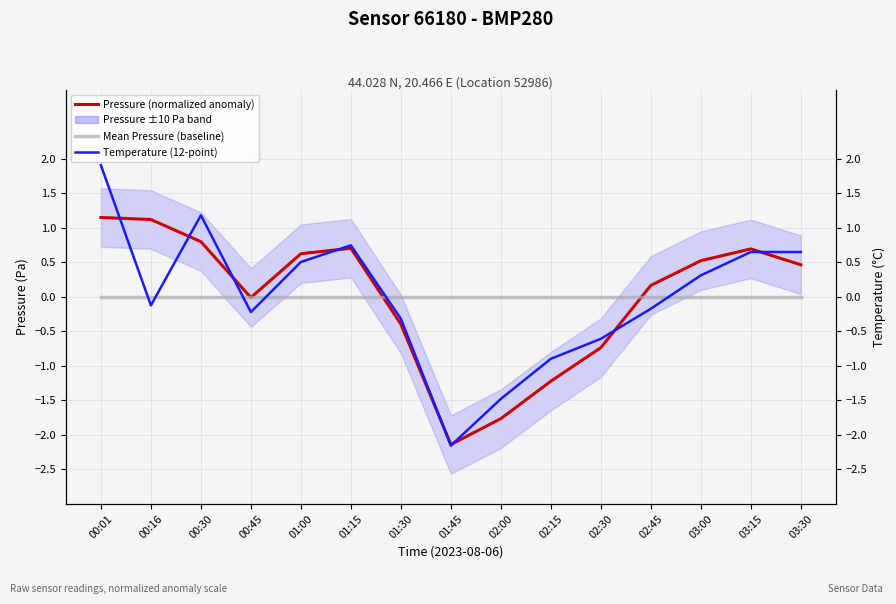

How many times do Temperature (12-point) and Pressure (normalized anomaly) cross each other?

8